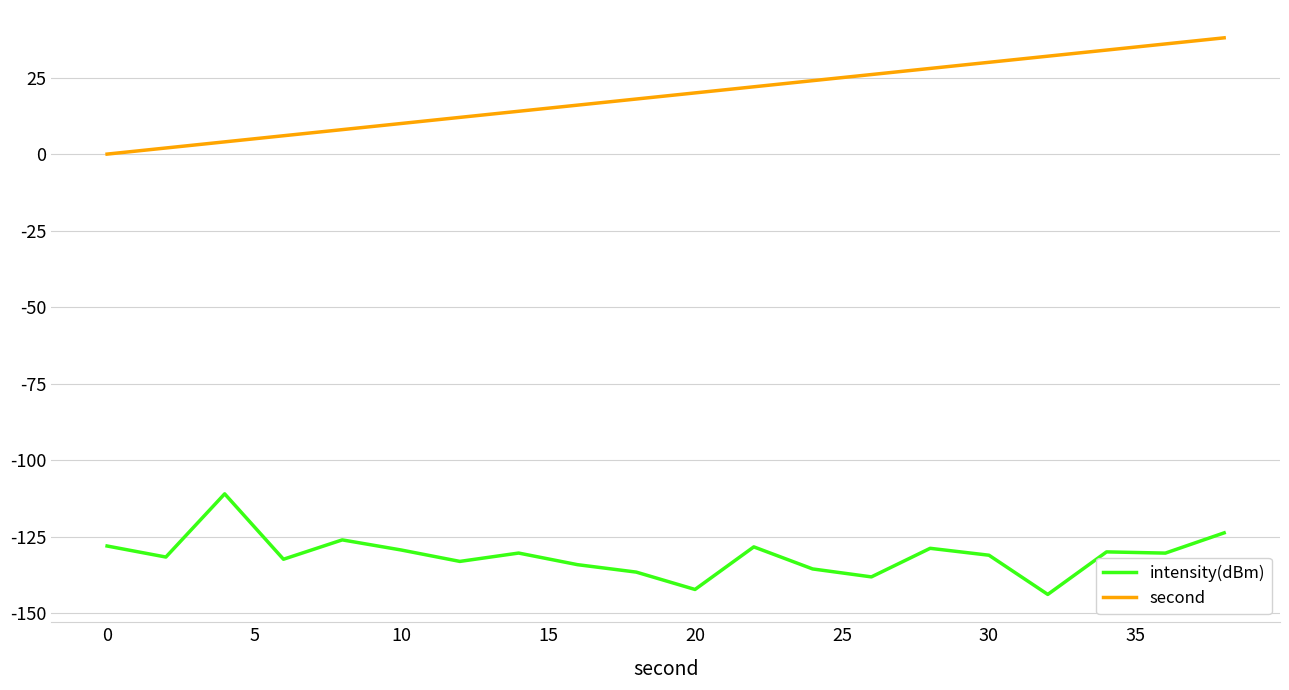

What is the difference between the maximum and minimum values in the second series?

38.0